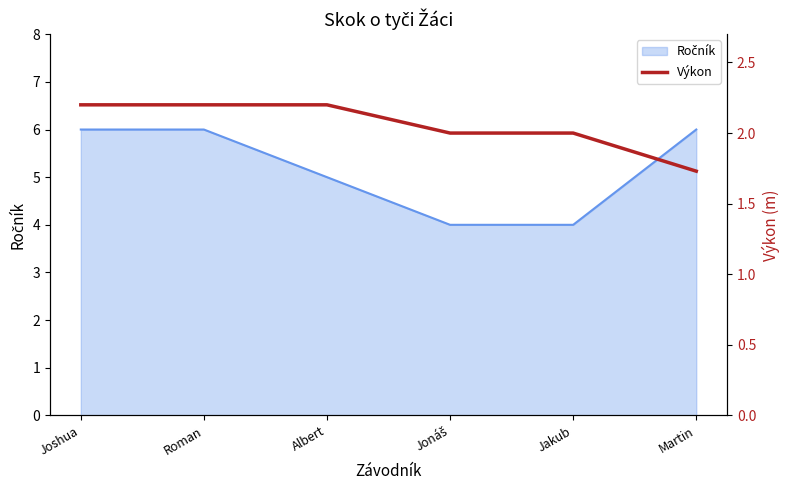

What is the label of the 6th point from the right?

Joshua